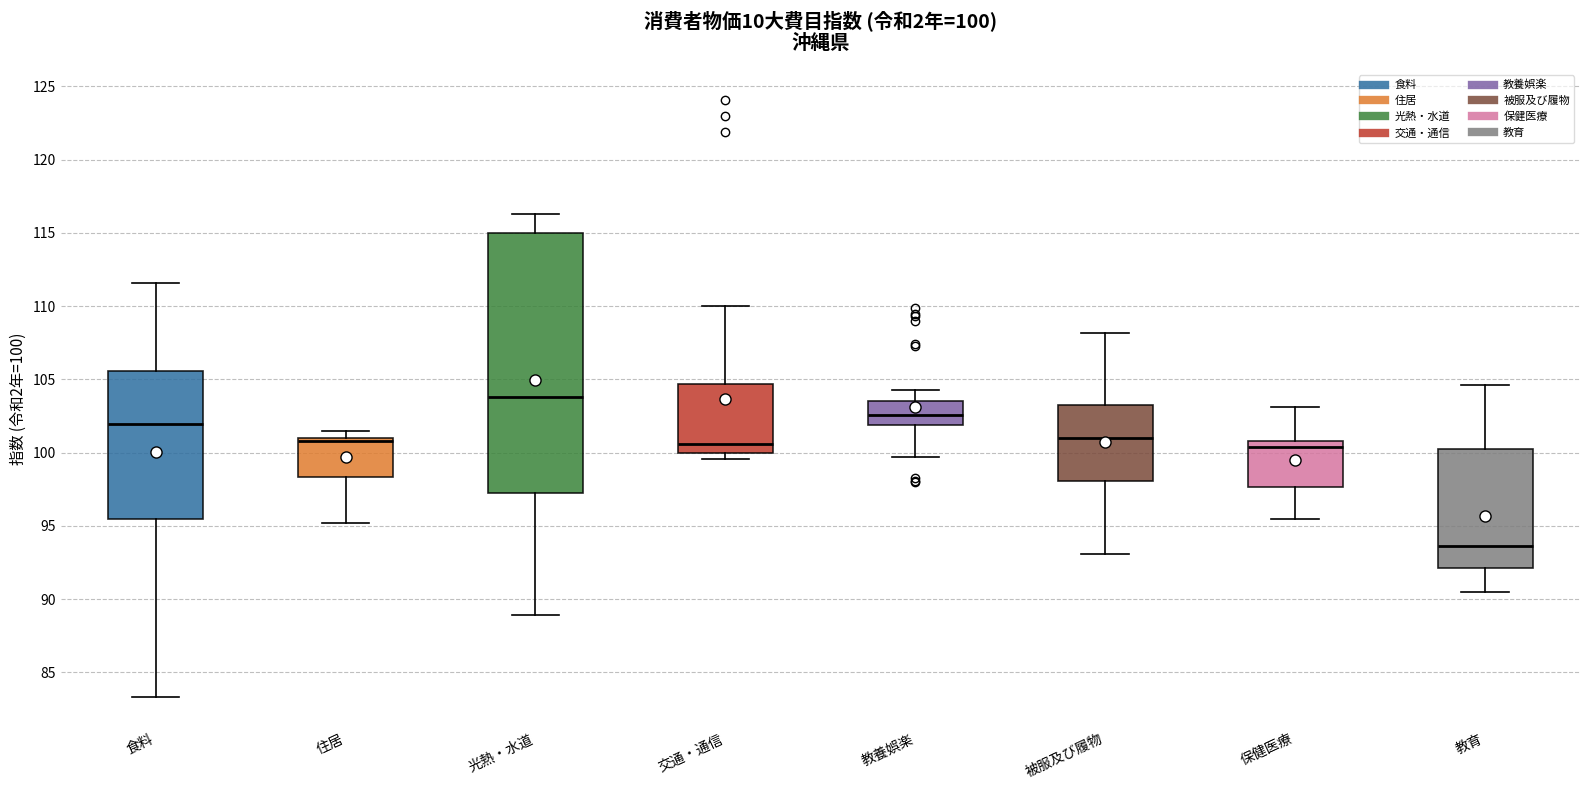

Which box's median line is the lowest?

教育